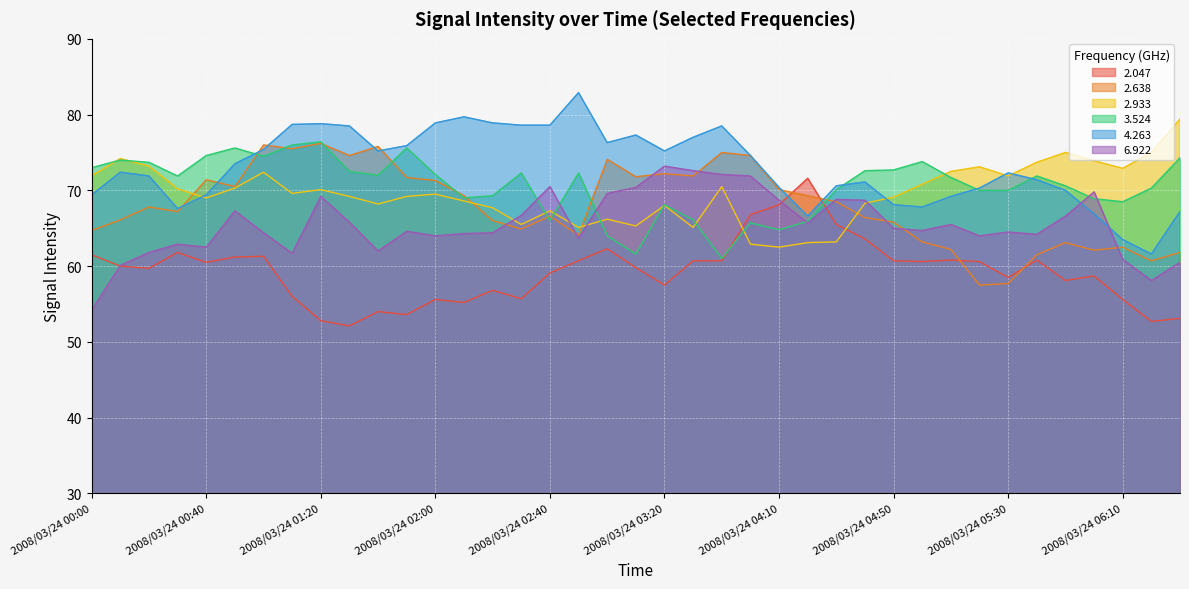

Which series ends up on top after the final intersection of   4.263 and   3.524?

  3.524